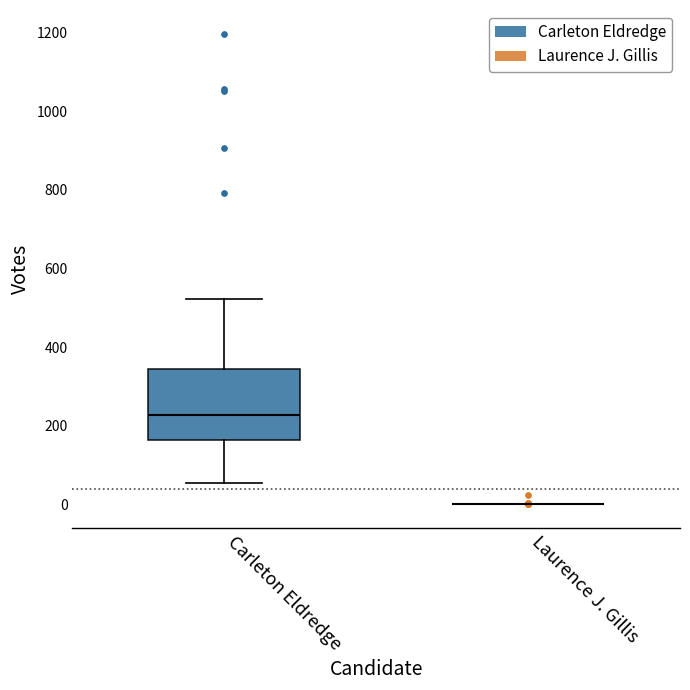

Which box is the tallest, from its lower edge to its upper edge?

Carleton Eldredge